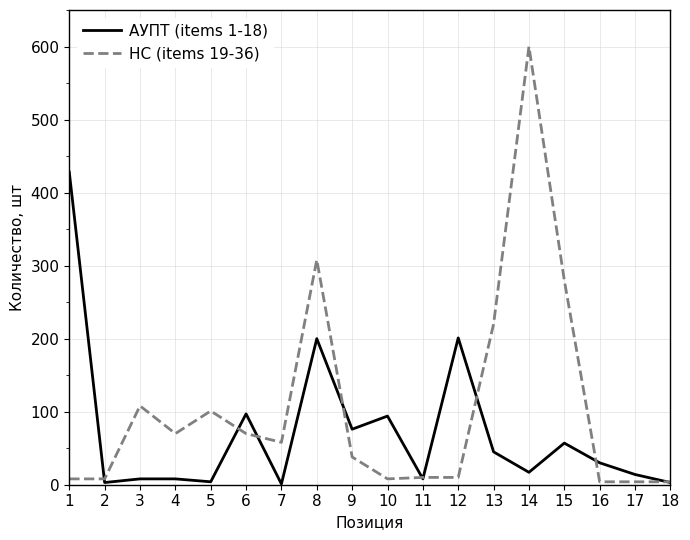

What is the difference between the second highest and minimum values in the АУПТ (items 1-18) series?

200